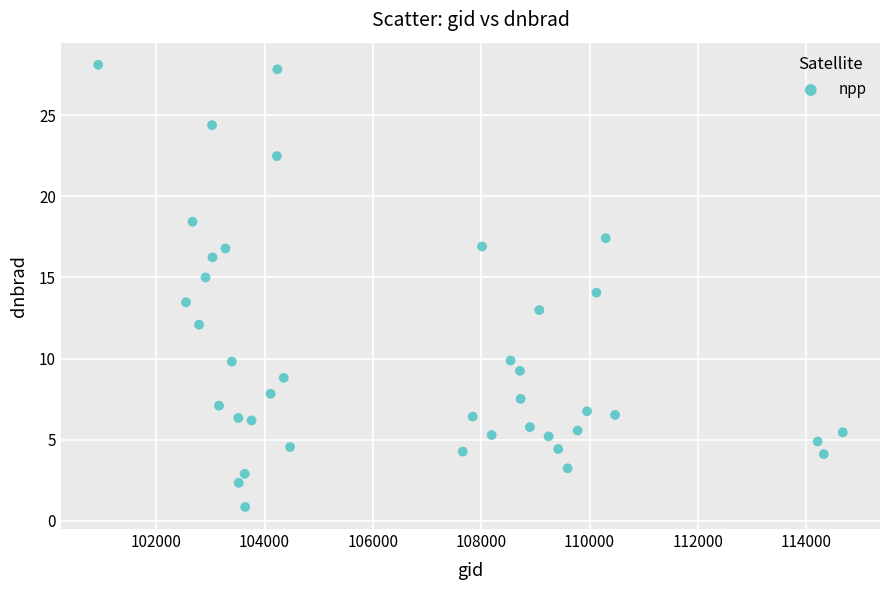

What is the range of Y values (max minus min)?

27.3